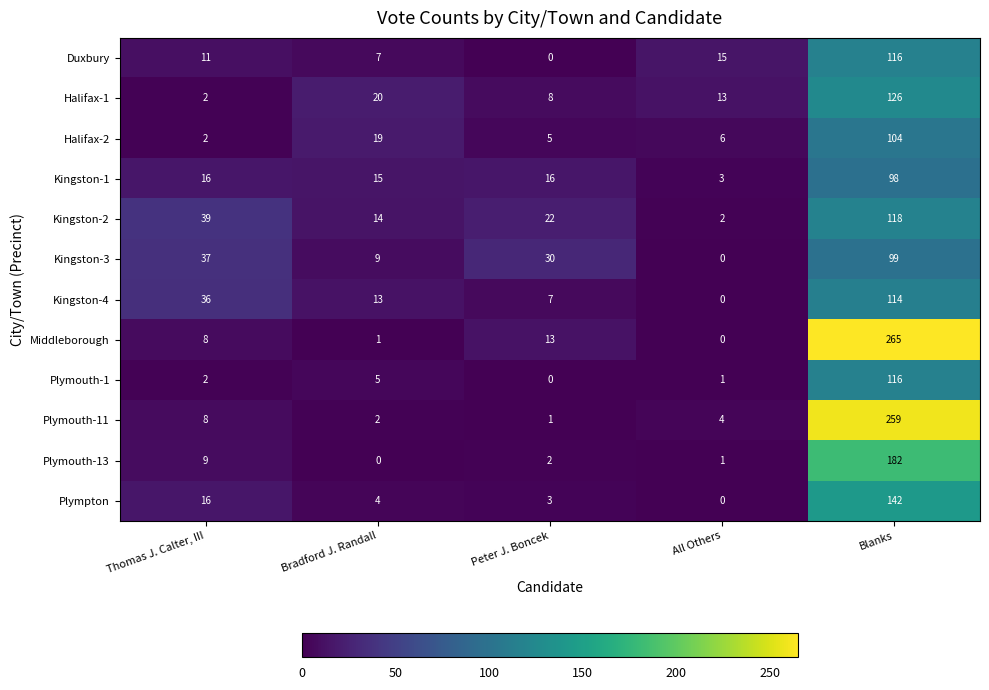

What is the highest value of the Plymouth-1 series?

116